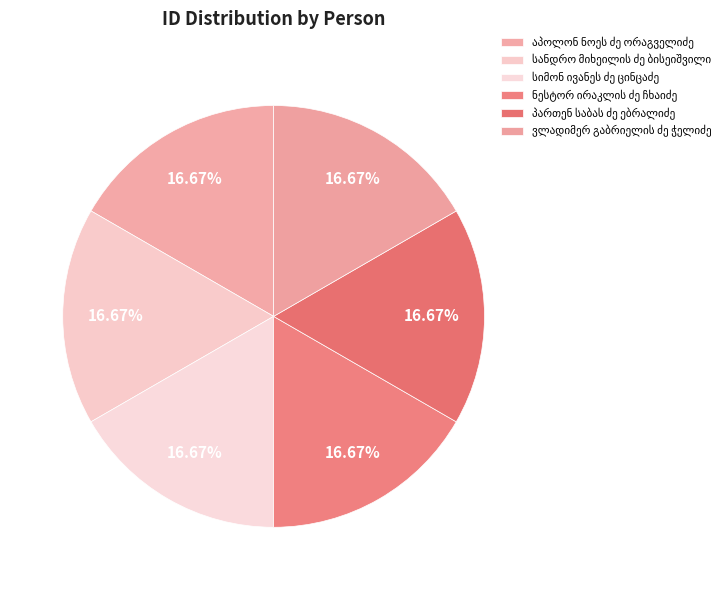

Does any single category account for the majority?

No